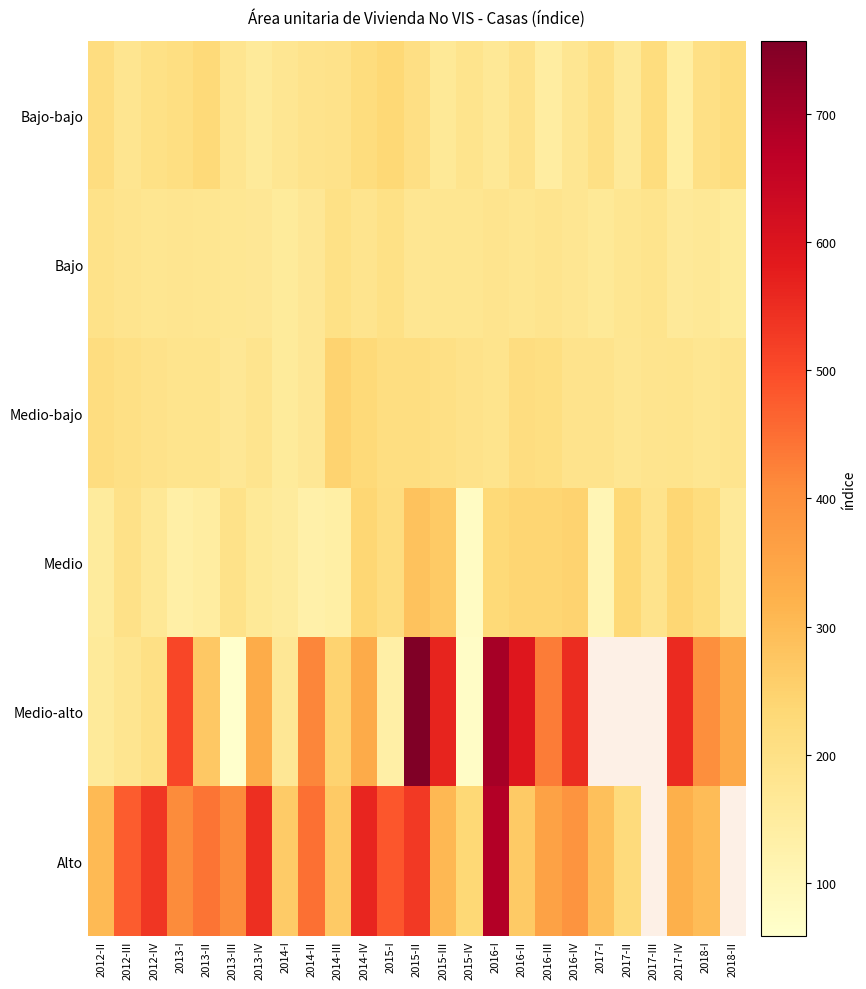

What is the difference between the Medio-alto values at 2014-III and 2016-III?

186.0